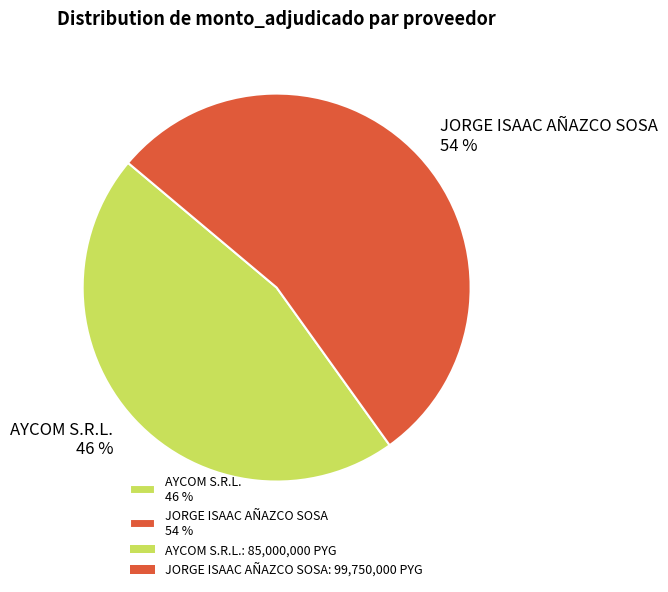

To the nearest percent, what is the average slice percentage?

50%